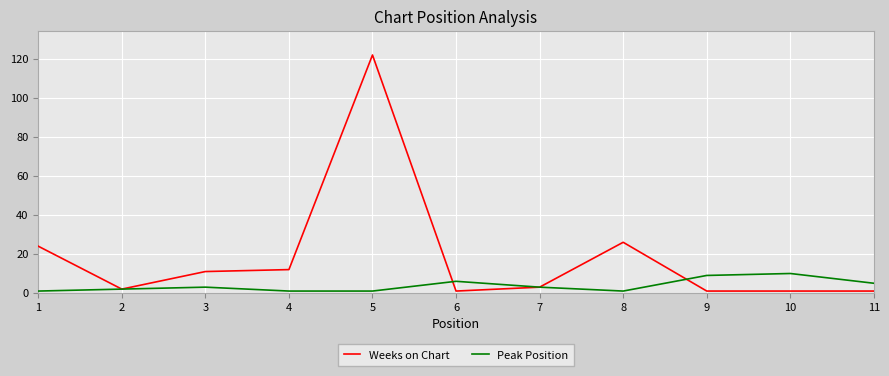

Read the Weeks on Chart value at 8, to the nearest 10.

30